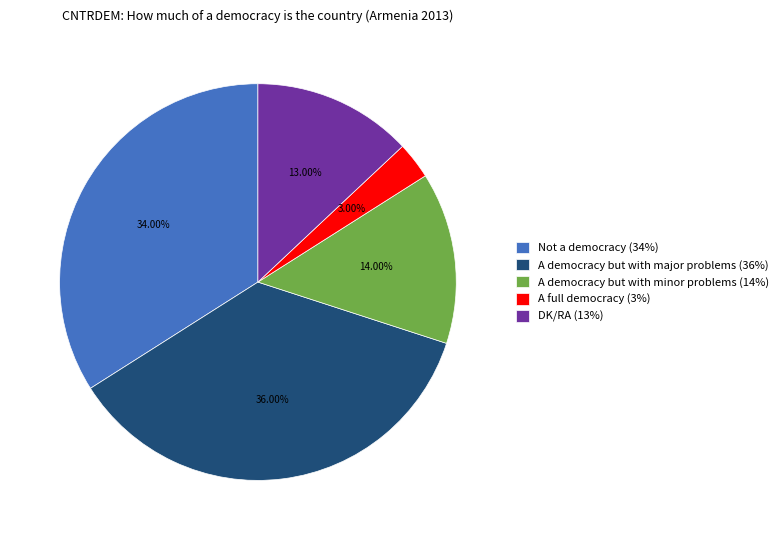

To the nearest percent, what is the average slice percentage?

20%